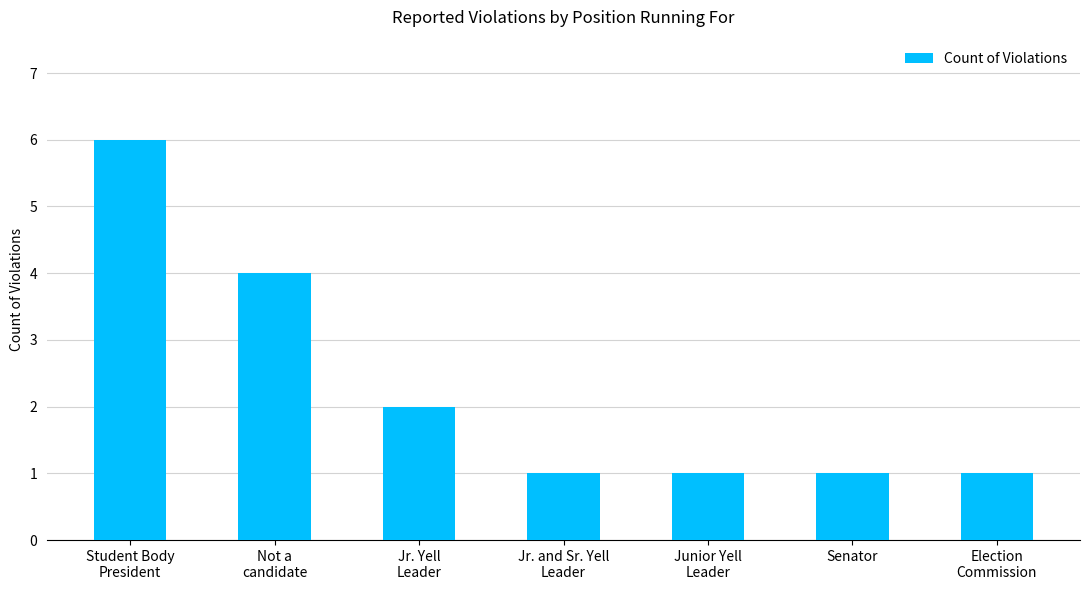

Does the chart contain any negative values?

No